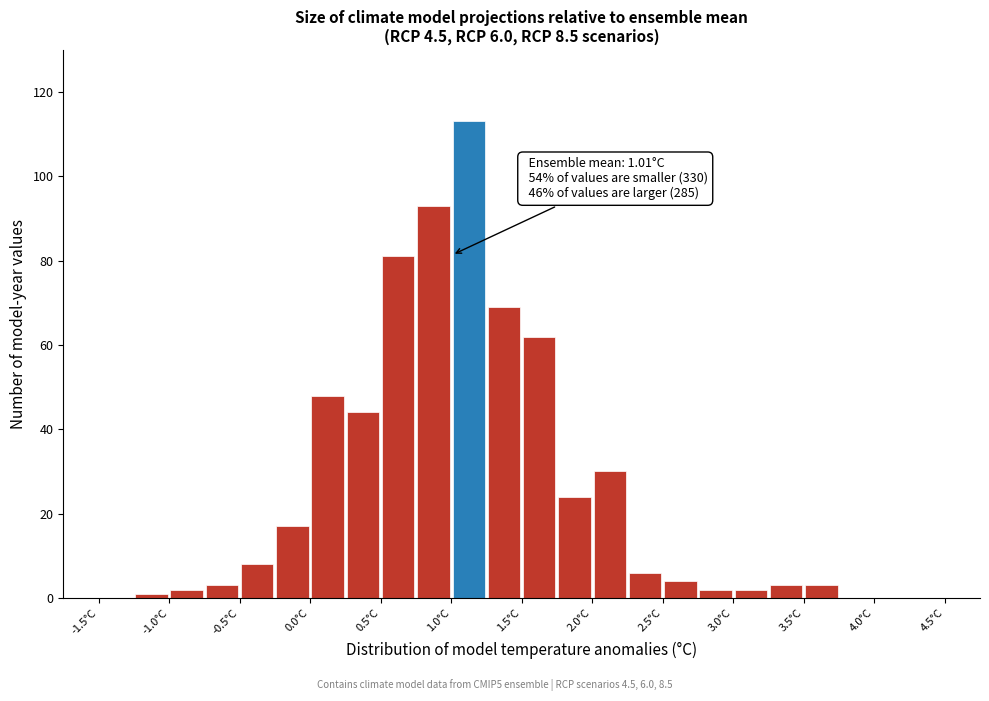

Over which range of the x-axis is the bar tallest?

1.00 to 1.25